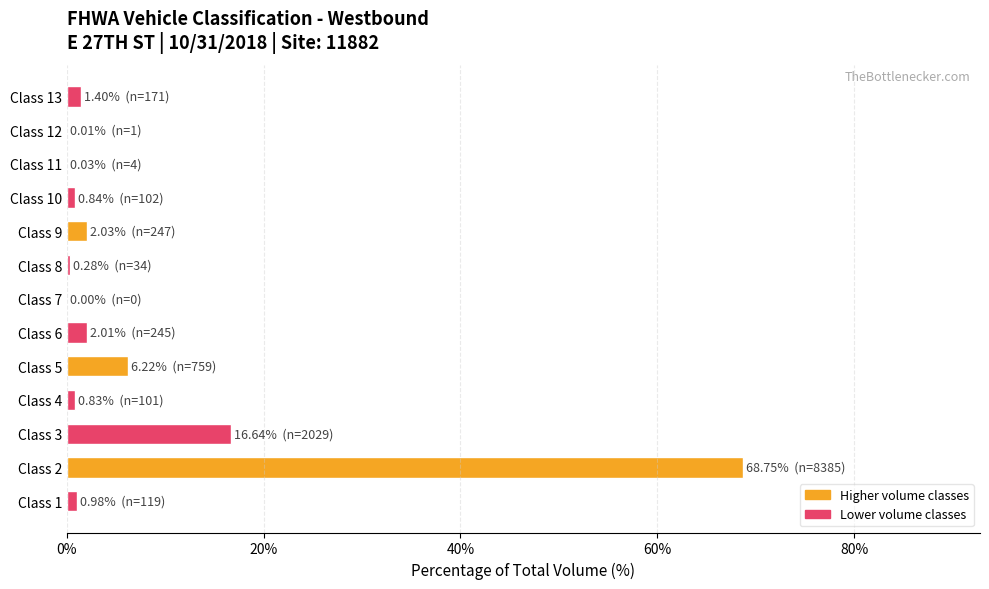

What is the greatest value displayed?

68.7